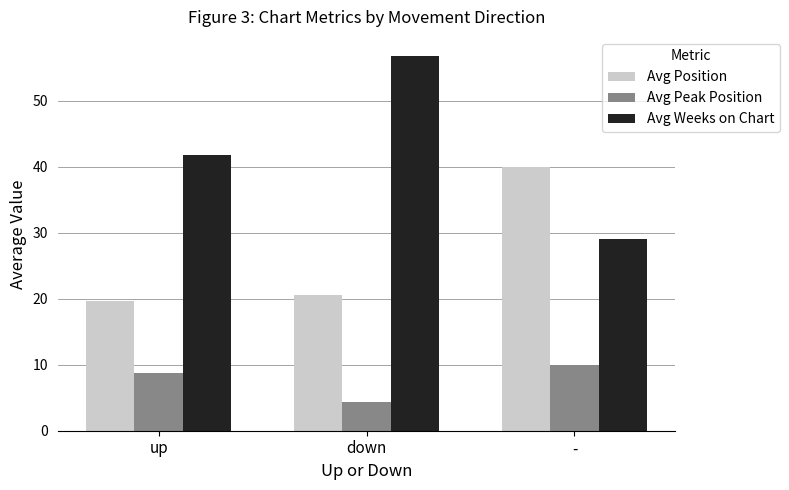

At how many categories does at least one series exceed 36?

3